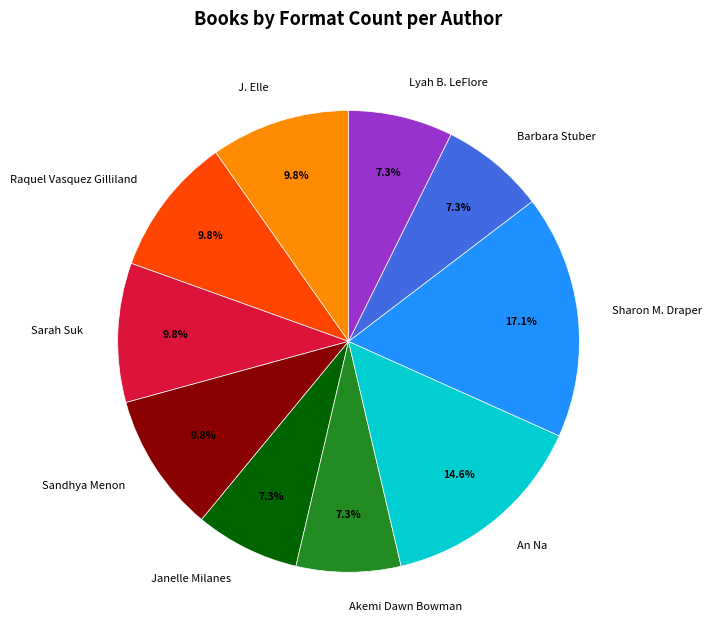

Does J. Elle represent more than half of the total?

No